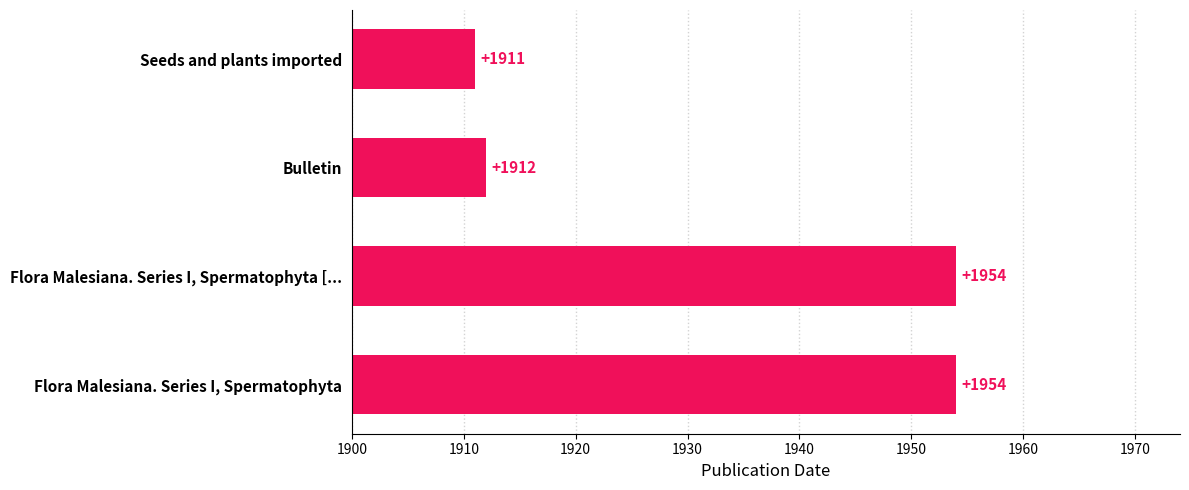

What is the ratio of the value at Bulletin to the value at Flora Malesiana. Series I, Spermatophyta [...?

1.0